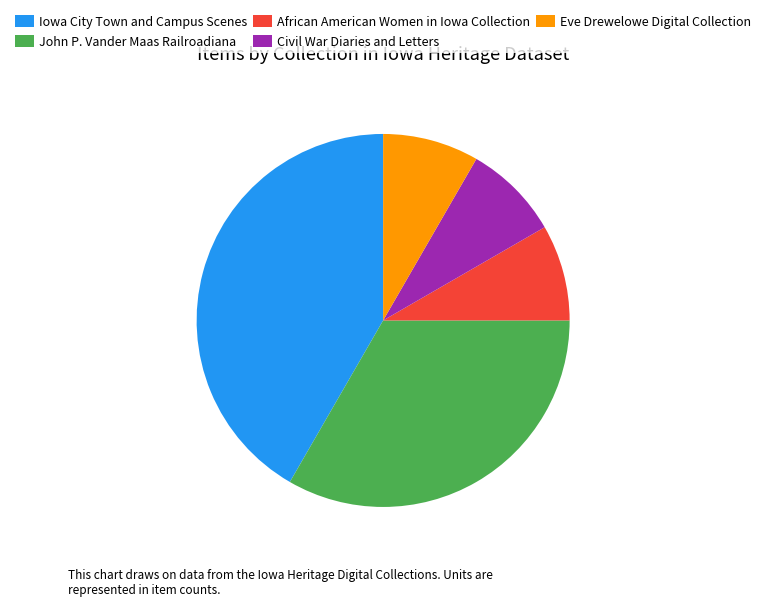

Is it true that Eve Drewelowe Digital Collection is 8% of the pie?

True